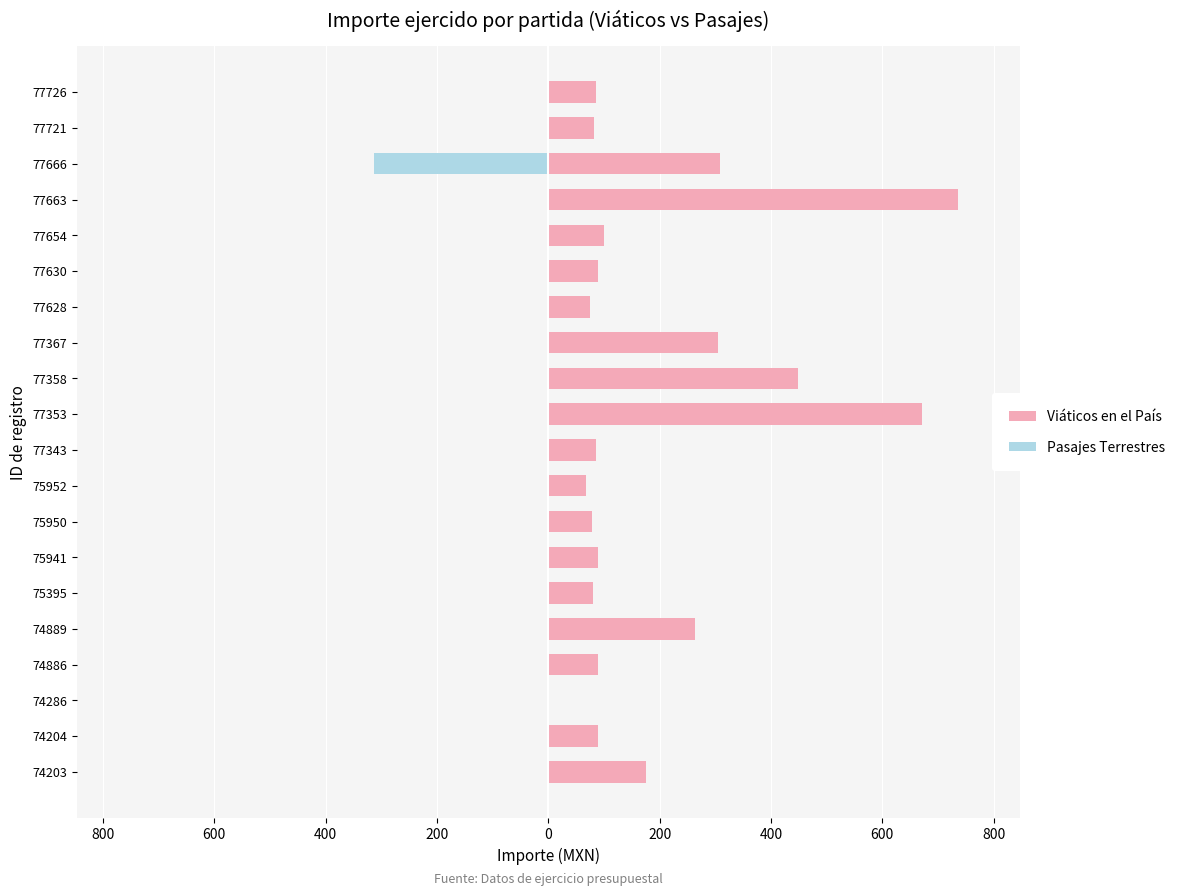

How many bars are there in total?

40